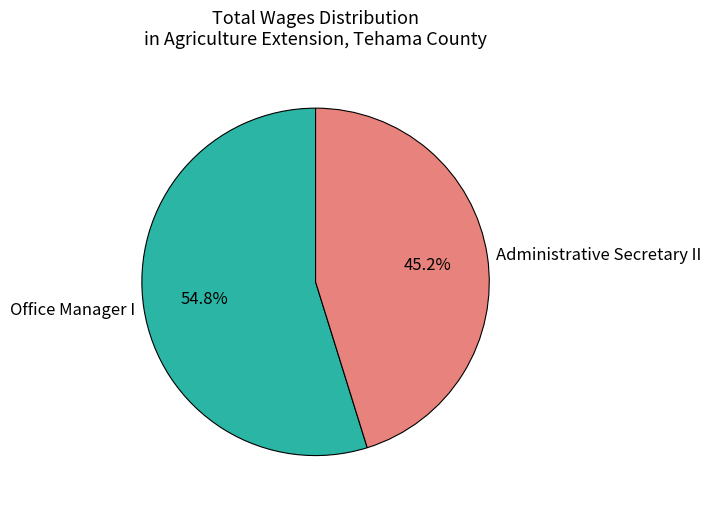

Between Administrative Secretary II and Office Manager I, which is larger?

Office Manager I